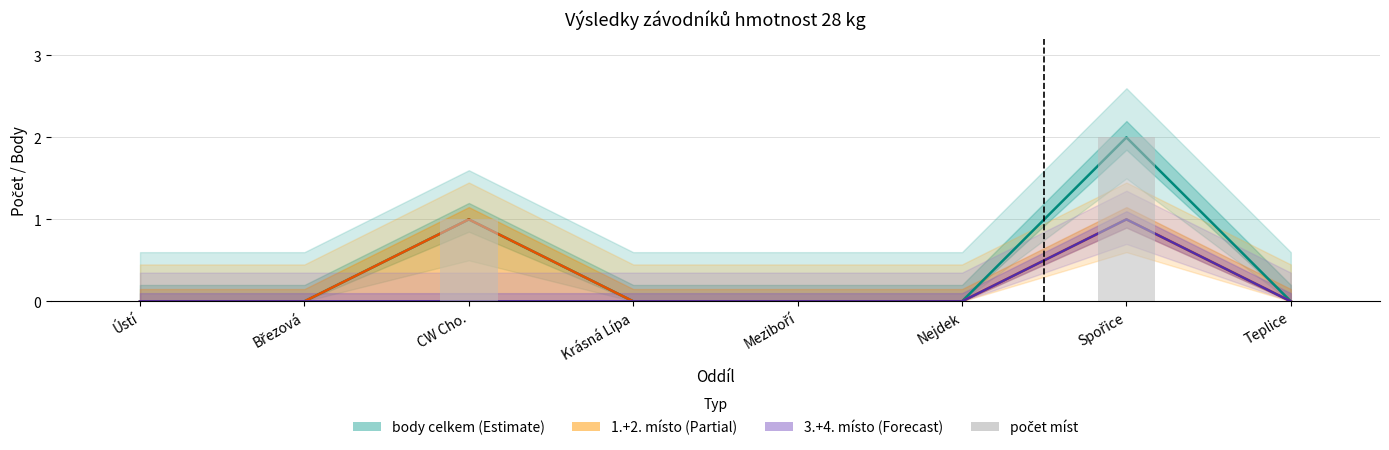

Which series has the largest total across all categories?

body celkem